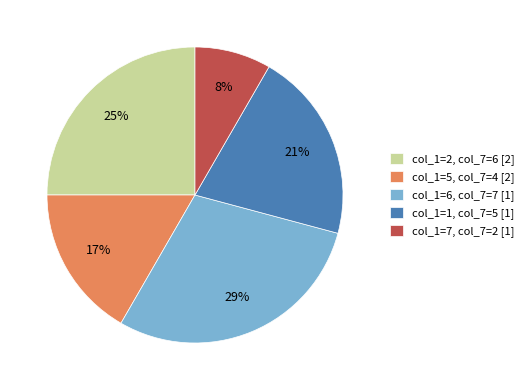

To the nearest percent, what percentage of the pie is col_1=7, col_7=2 [1]?

8%